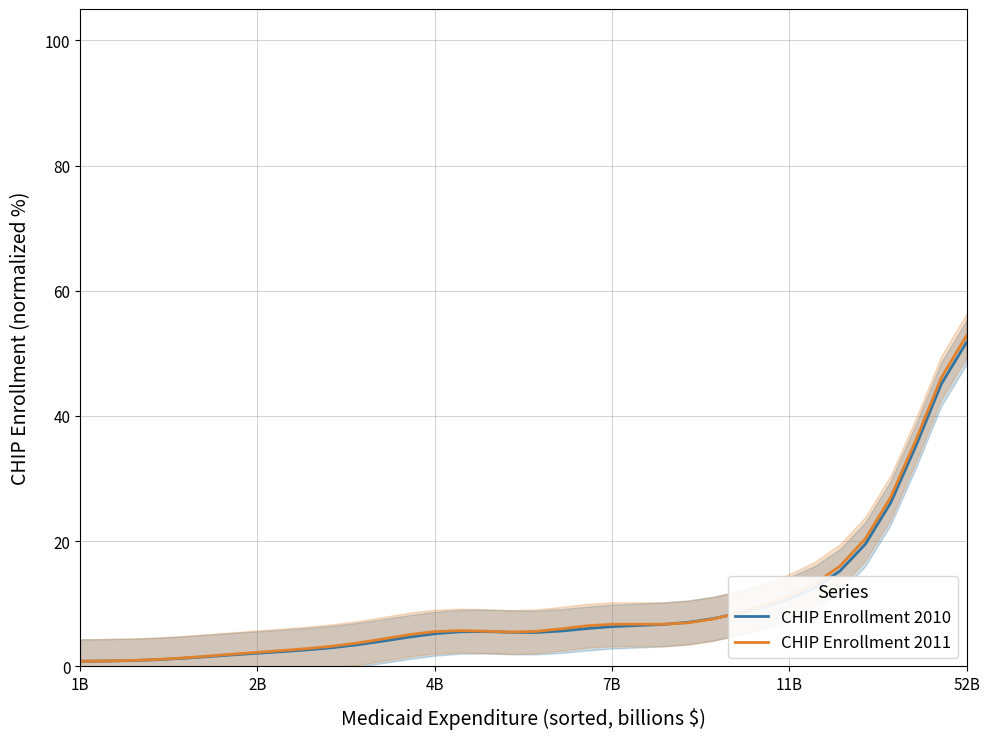

How many values in the CHIP Enrollment 2010 series are below 5?

14